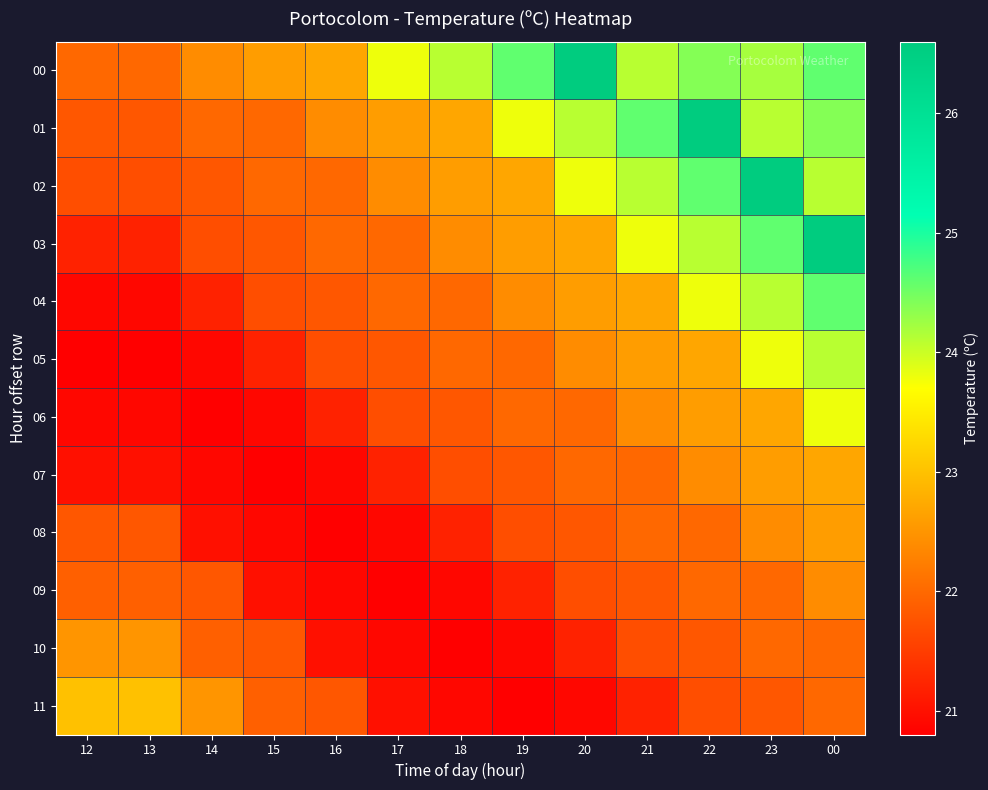

Reading left to right, what are all the values shown in this chart?

00: 12=22.0	13=22.0	14=22.4	15=22.6	16=22.7	17=23.8	18=24.1	19=24.6	20=26.6	21=24.1	22=24.4	23=24.2	00=24.6
01: 12=21.8	13=21.8	14=22.0	15=22.0	16=22.4	17=22.6	18=22.7	19=23.8	20=24.1	21=24.6	22=26.6	23=24.1	00=24.4
02: 12=21.7	13=21.7	14=21.8	15=22.0	16=22.0	17=22.4	18=22.6	19=22.7	20=23.8	21=24.1	22=24.6	23=26.6	00=24.1
03: 12=21.2	13=21.2	14=21.7	15=21.8	16=22.0	17=22.0	18=22.4	19=22.6	20=22.7	21=23.8	22=24.1	23=24.6	00=26.6
04: 12=20.9	13=20.9	14=21.2	15=21.7	16=21.8	17=22.0	18=22.0	19=22.4	20=22.6	21=22.7	22=23.8	23=24.1	00=24.6
05: 12=20.8	13=20.8	14=20.9	15=21.2	16=21.7	17=21.8	18=22.0	19=22.0	20=22.4	21=22.6	22=22.7	23=23.8	00=24.1
06: 12=20.9	13=20.9	14=20.8	15=20.9	16=21.2	17=21.7	18=21.8	19=22.0	20=22.0	21=22.4	22=22.6	23=22.7	00=23.8
07: 12=21.0	13=21.0	14=20.9	15=20.8	16=20.9	17=21.2	18=21.7	19=21.8	20=22.0	21=22.0	22=22.4	23=22.6	00=22.7
08: 12=21.8	13=21.8	14=21.0	15=20.9	16=20.8	17=20.9	18=21.2	19=21.7	20=21.8	21=22.0	22=22.0	23=22.4	00=22.6
09: 12=21.9	13=21.9	14=21.8	15=21.0	16=20.9	17=20.8	18=20.9	19=21.2	20=21.7	21=21.8	22=22.0	23=22.0	00=22.4
10: 12=22.5	13=22.5	14=21.9	15=21.8	16=21.0	17=20.9	18=20.8	19=20.9	20=21.2	21=21.7	22=21.8	23=22.0	00=22.0
11: 12=23.0	13=23.0	14=22.5	15=21.9	16=21.8	17=21.0	18=20.9	19=20.8	20=20.9	21=21.2	22=21.7	23=21.8	00=22.0